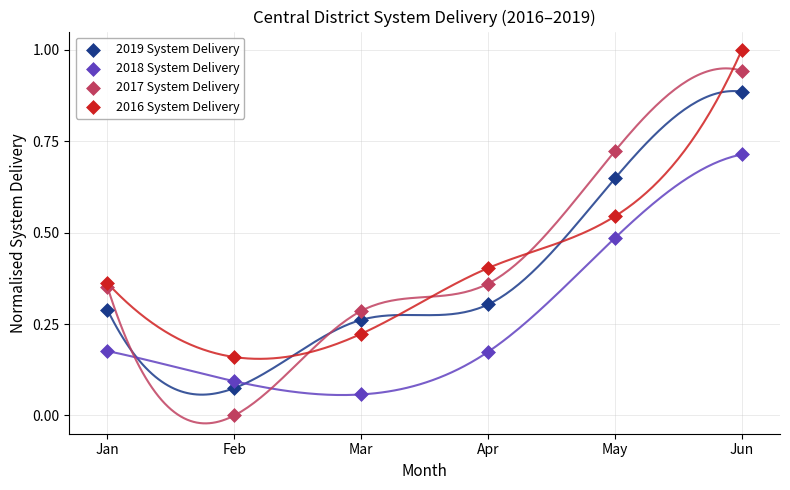

Which series reaches the minimum Y coordinate?

2017 System Delivery